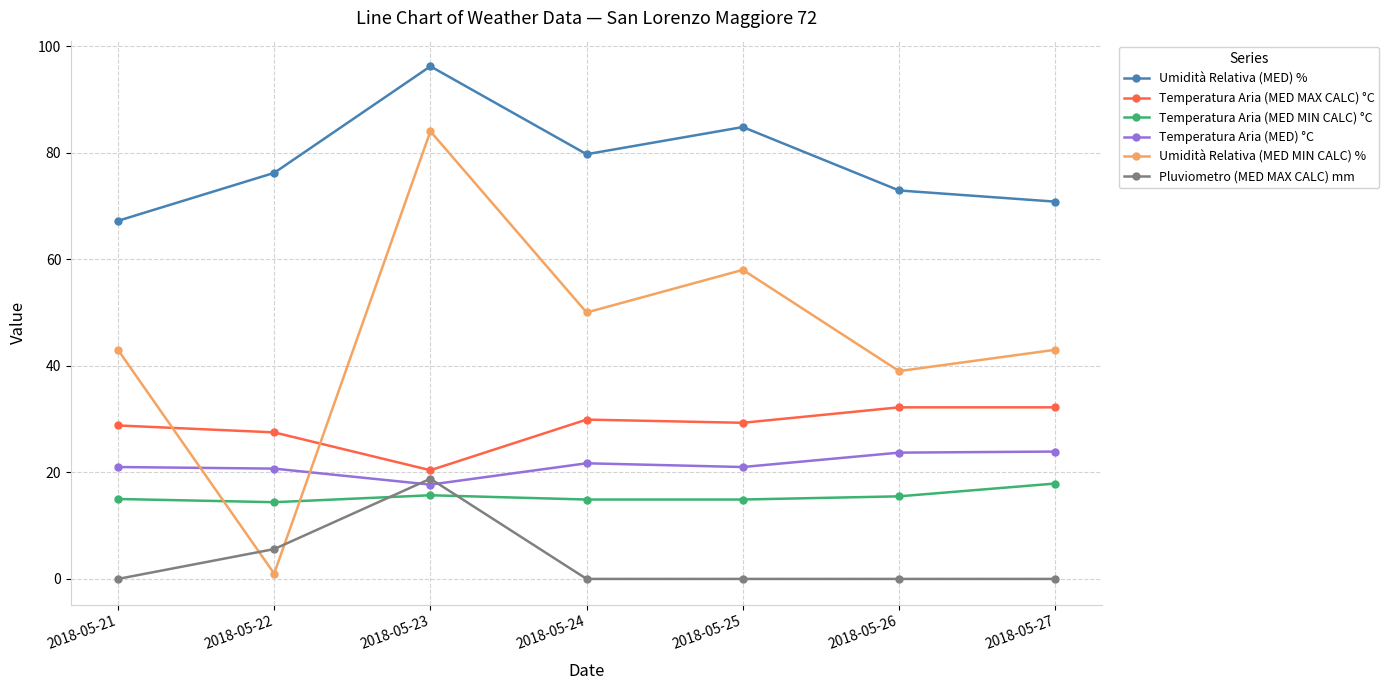

What is the sum of all Temperatura Aria (MED MAX CALC) °C values?

200.3